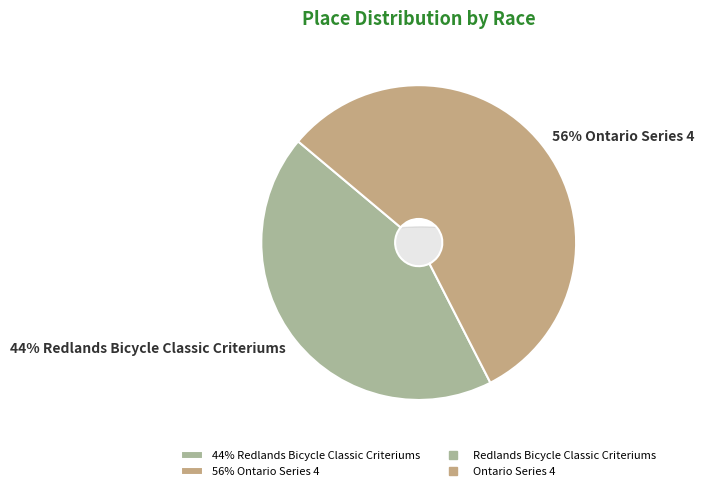

Which slice is the smallest?

Redlands Bicycle Classic Criteriums